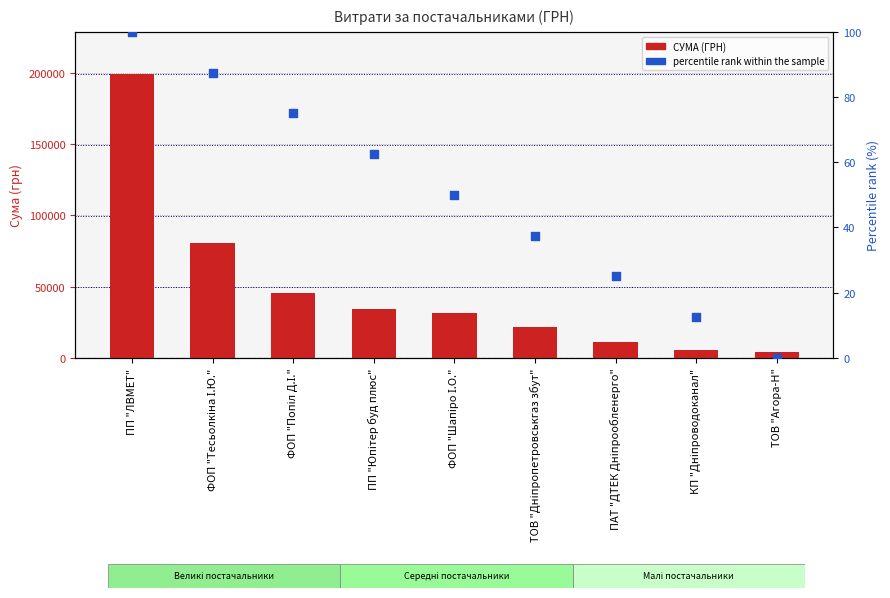

Which series has the widest spread of Y values?

СУМА (ГРН)